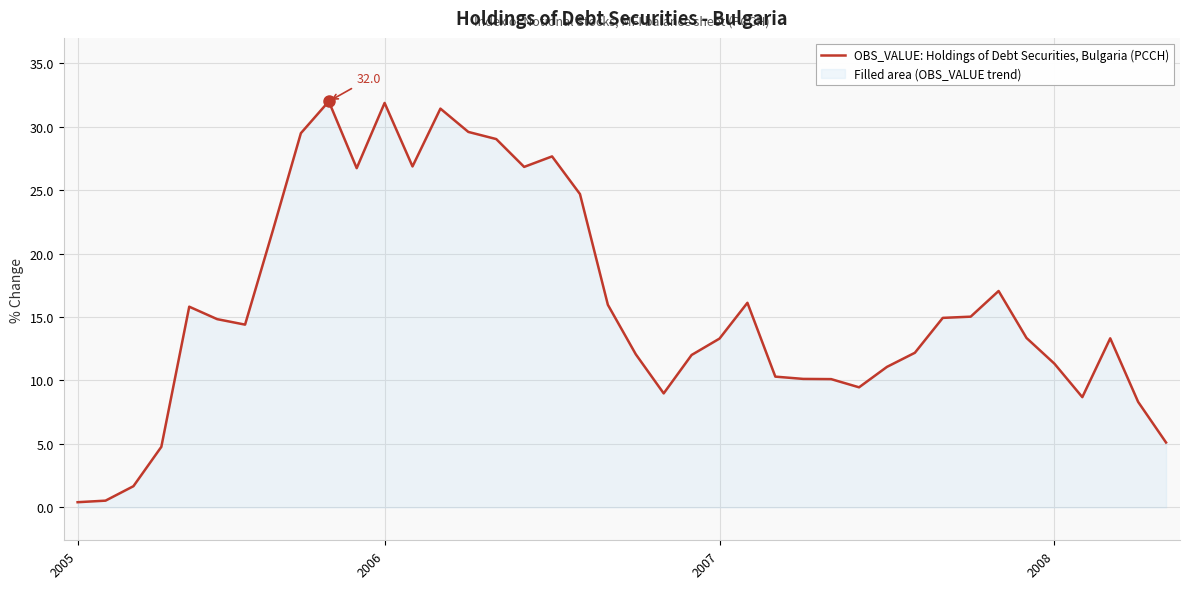

How many interior local peaks (higher than both neighbors) does the data have?

8